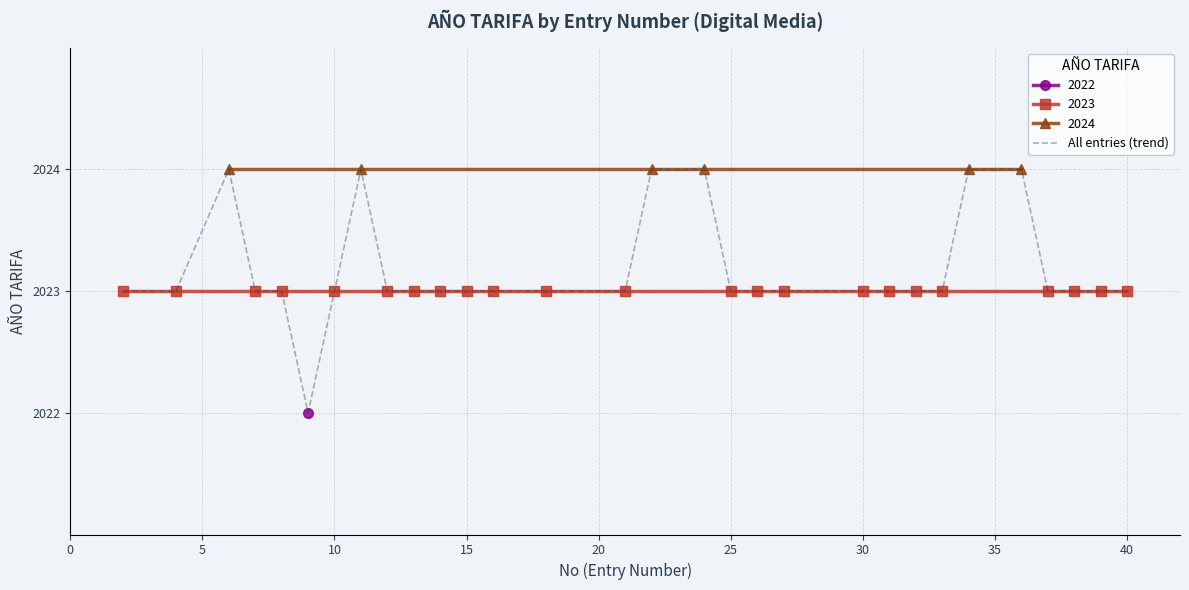

What is the sum of all values?

60695